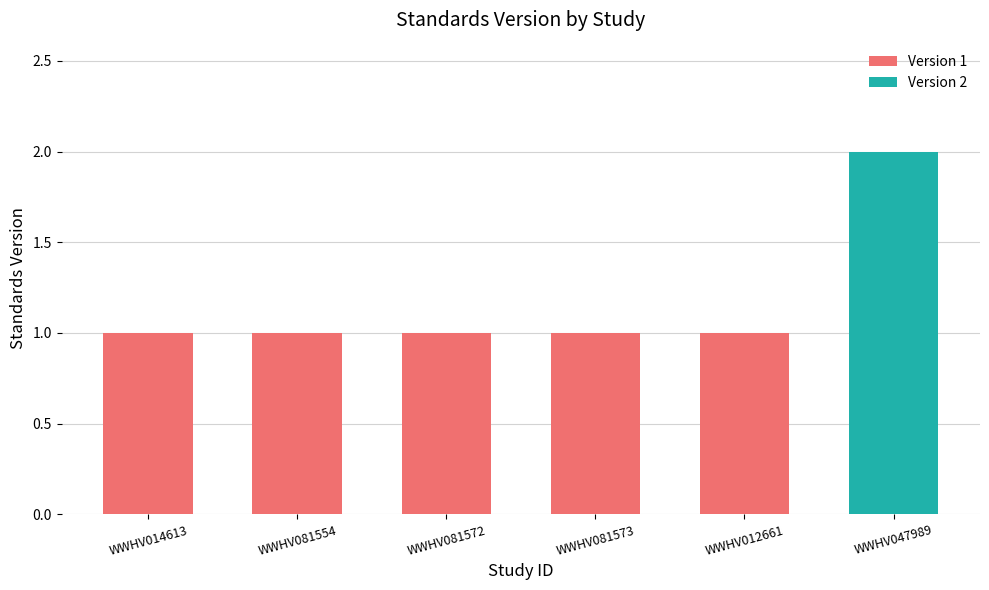

Which category has the highest value across all series?

WWHV047989